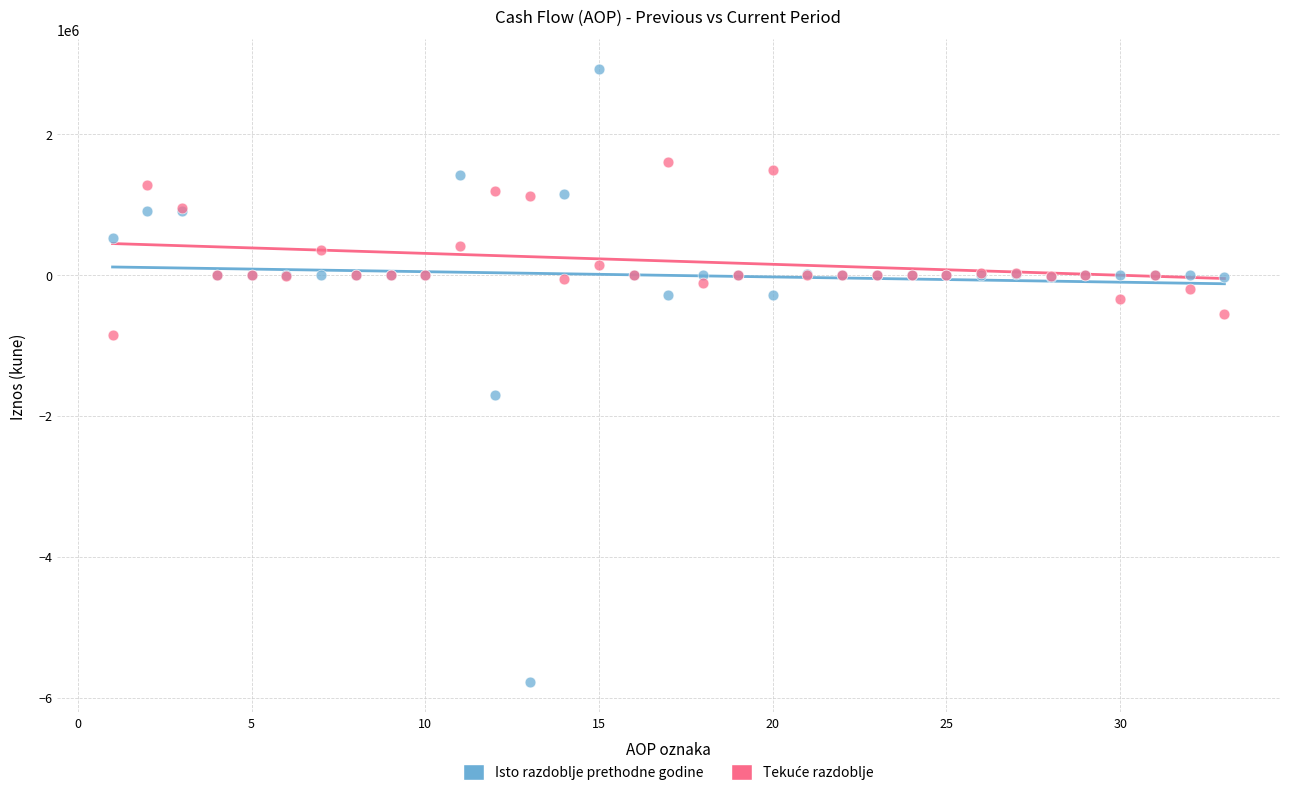

In the Isto razdoblje prethodne godine series, what Y value is closest to -1430396?

-1714131